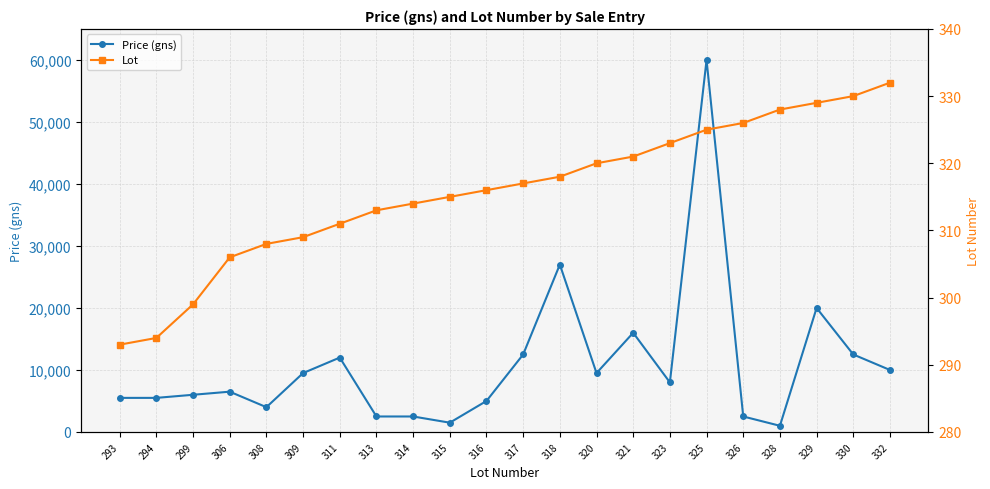

True or false: Lot and Price (gns) cross at least once.

False